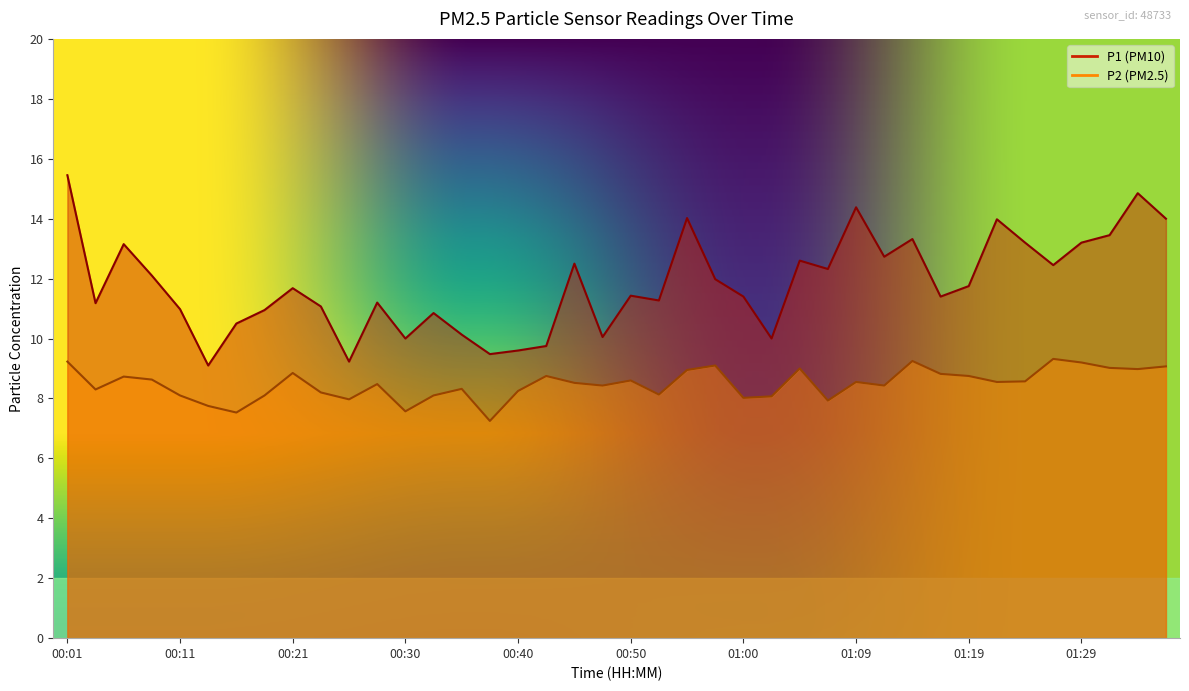

What is the sum of the P1 values at 01:00 and 01:21?

25.4